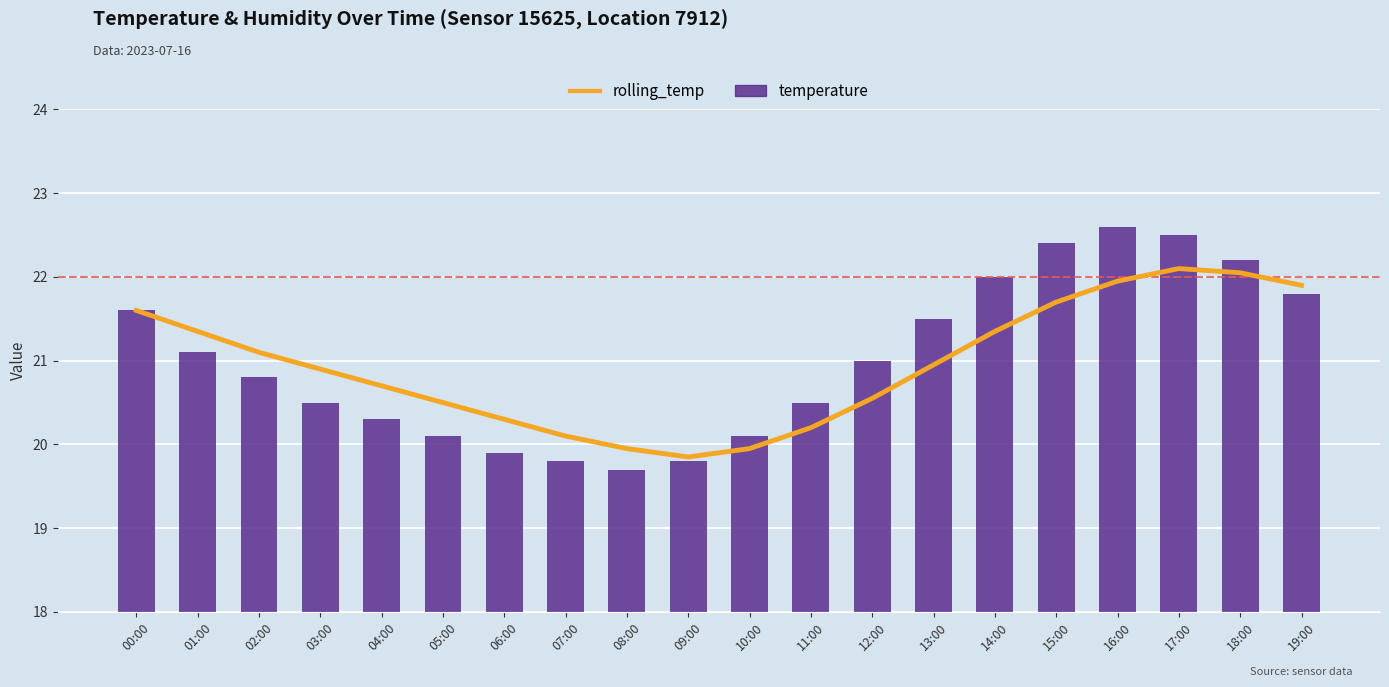

At which category is the sum across all series the highest?

17:00